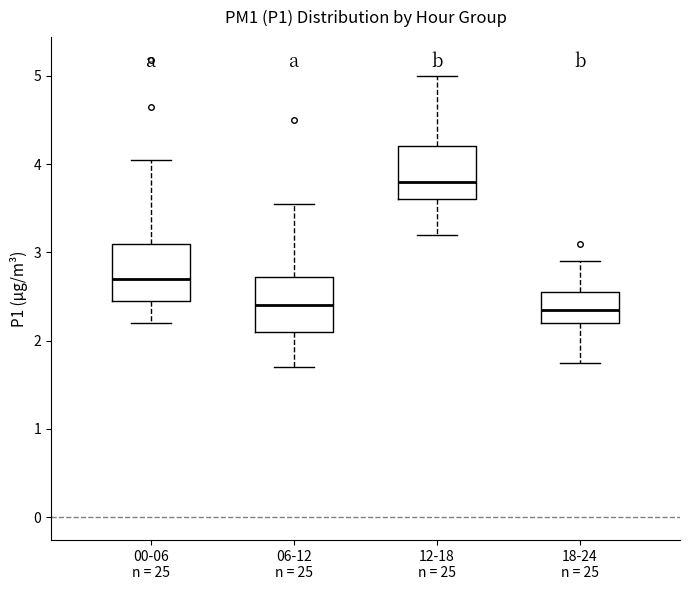

Reading left to right, transcribe this box plot: for each box, give where its median line is, the range the box spans, and where its two whiskers end, as read against the y-axis. The values are not printed on the chart, so give them approximately, as read against the axis.

00-06 n = 25: median 2.7, box 2.5 to 3.1, whiskers 2.2 to 4.1
06-12 n = 25: median 2.4, box 2.1 to 2.7, whiskers 1.7 to 3.6
12-18 n = 25: median 3.8, box 3.6 to 4.2, whiskers 3.2 to 5.0
18-24 n = 25: median 2.4, box 2.2 to 2.6, whiskers 1.8 to 2.9